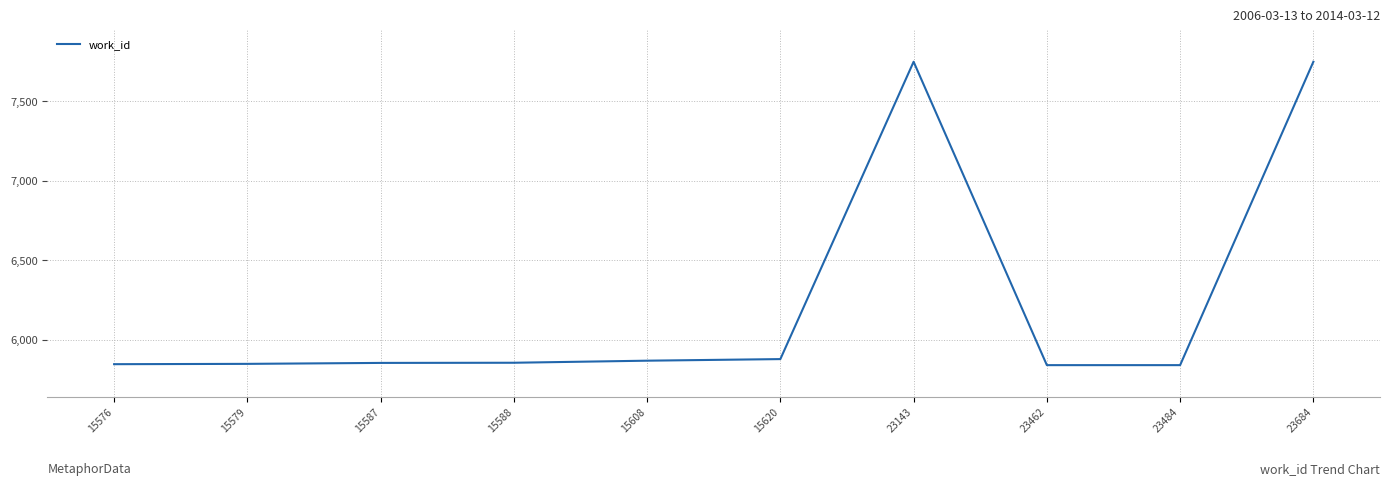

What is the difference between the maximum and minimum values?

1908